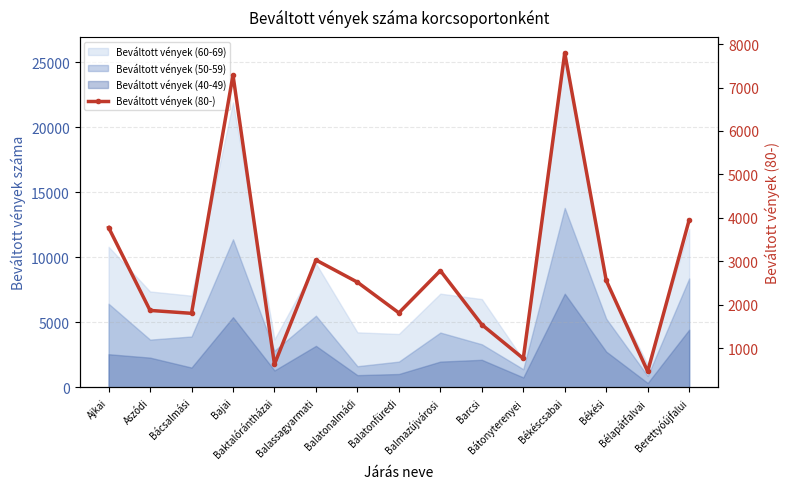

What is the change in value from Bácsalmási to Békési?

+757